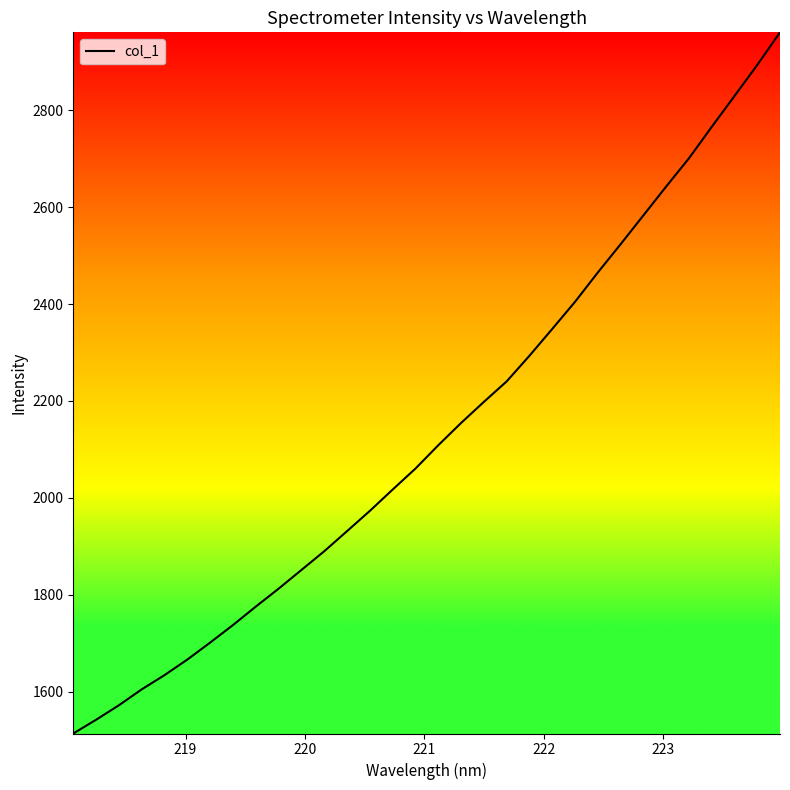

What is the minimum value shown in the chart?

1513.4